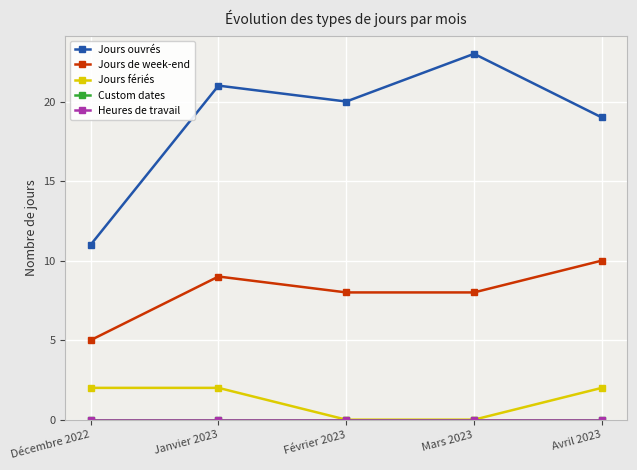

What is the highest value of the Jours fériés series?

2